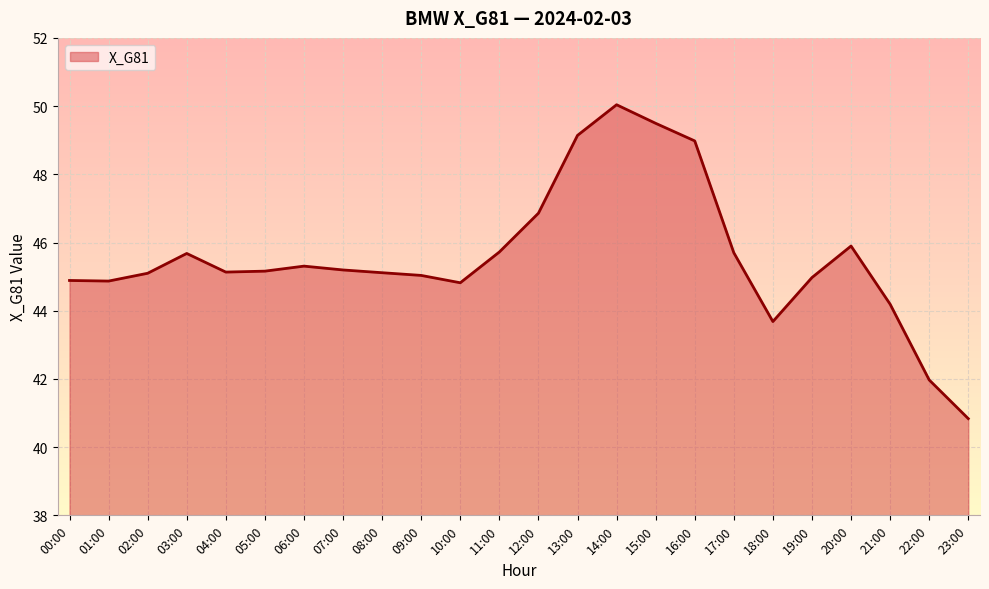

What position from the left is 02:00?

3